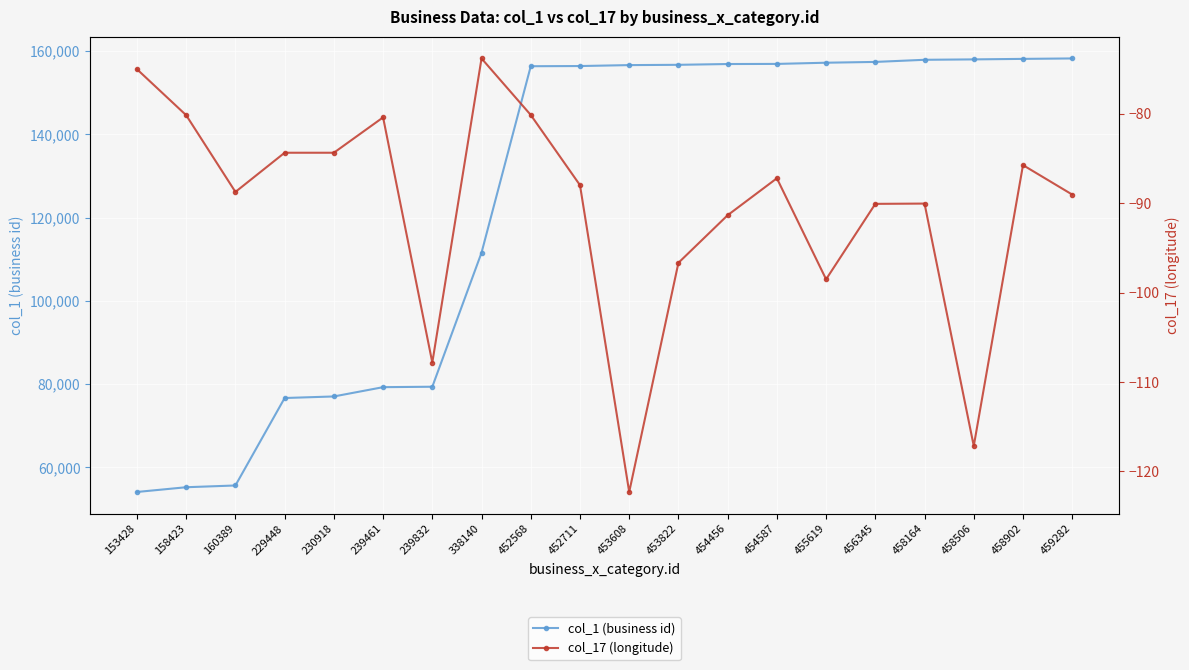

What is the lowest value of the col_17 (longitude) series?

-122.3